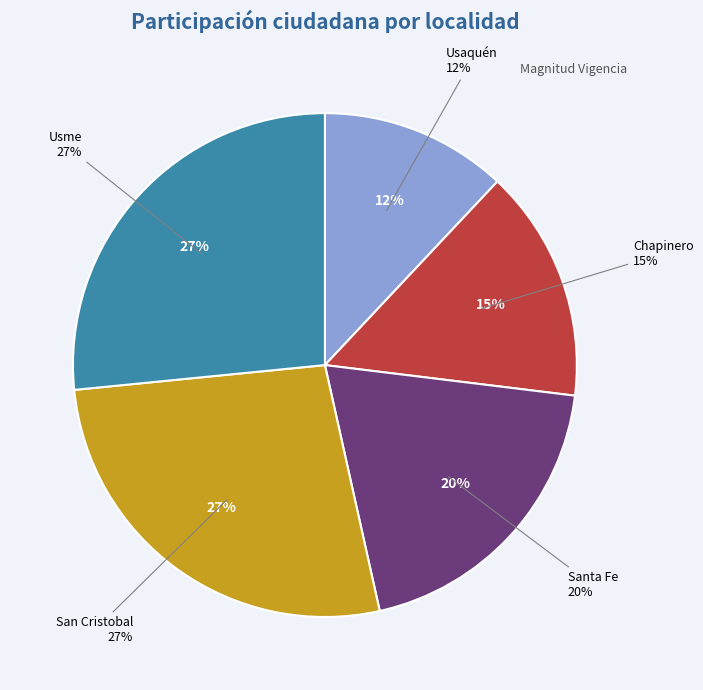

Combined, what portion of the pie is Chapinero and Santa Fe?

34.5%